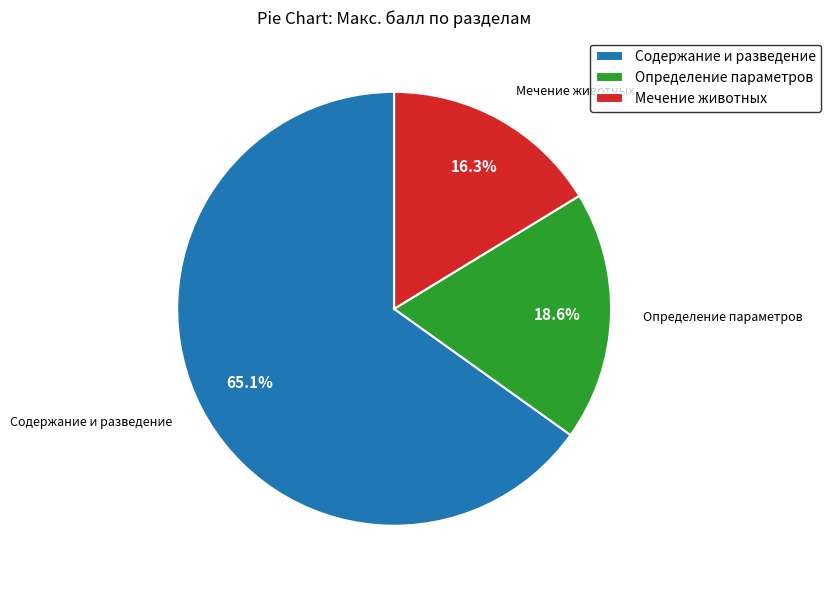

Which slice is the smallest?

Мечение животных